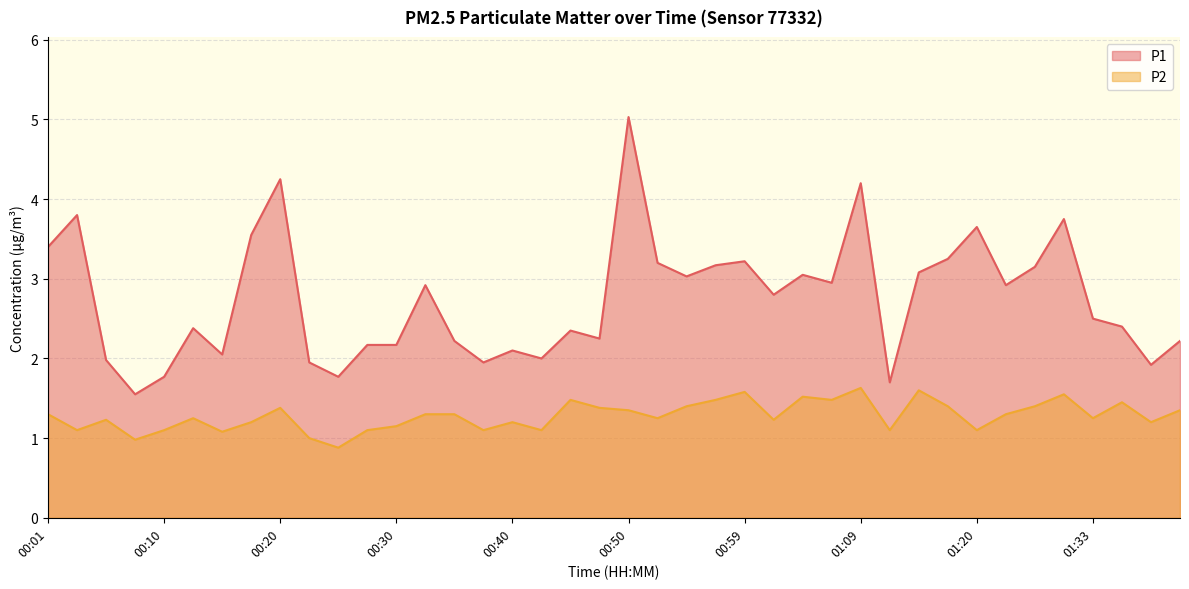

Does the chart display data point markers on the line(s)?

No